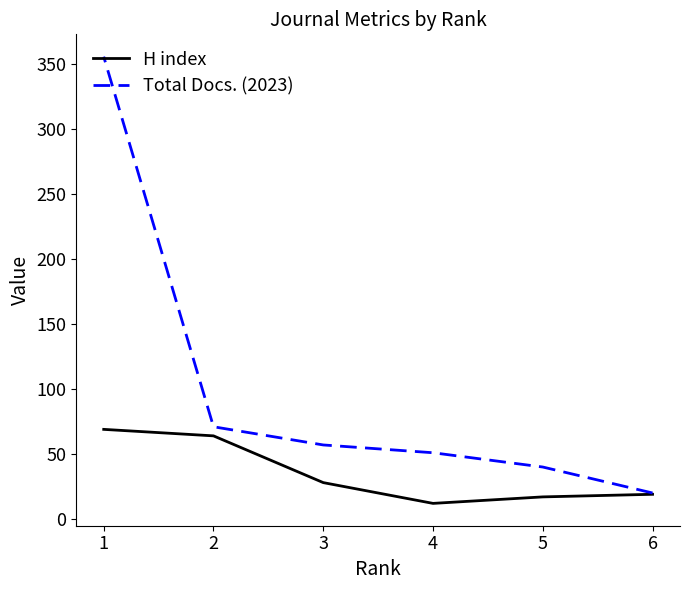

What is the difference between the highest and lowest values at 4?

39